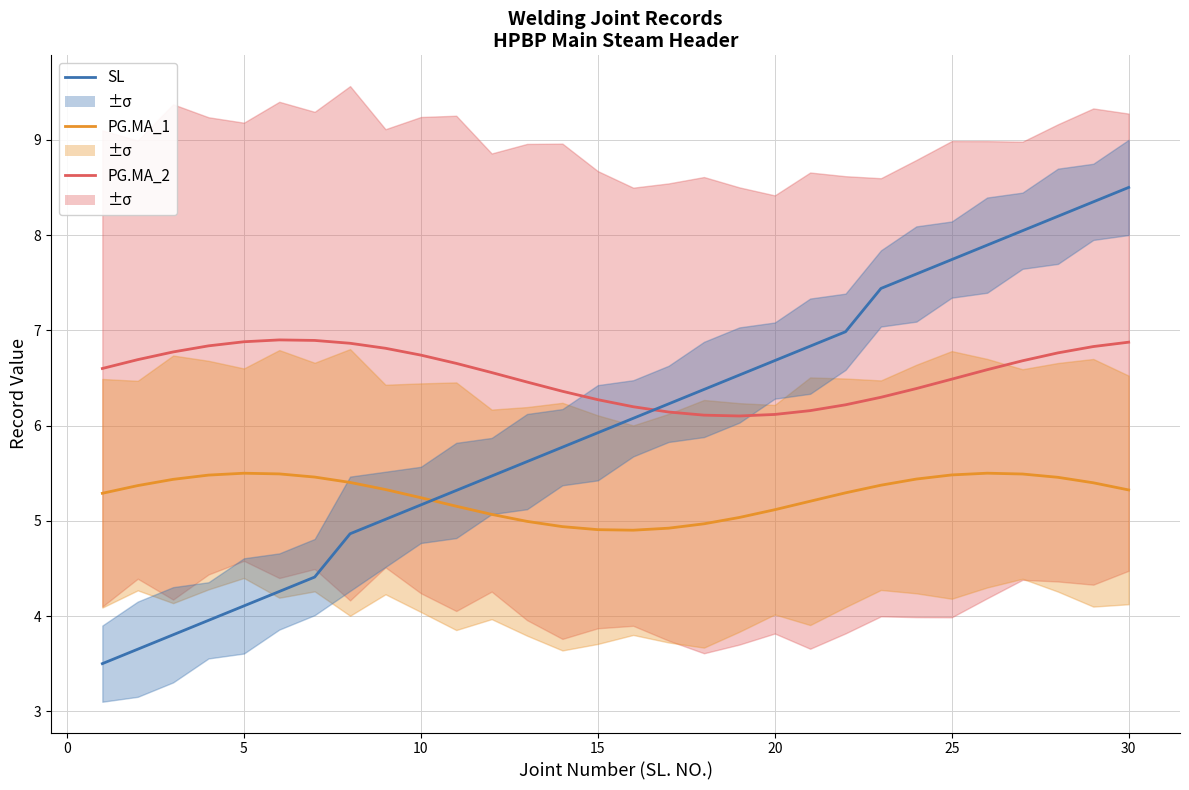

How many values in the PG.MA_1 series are below 5?

6